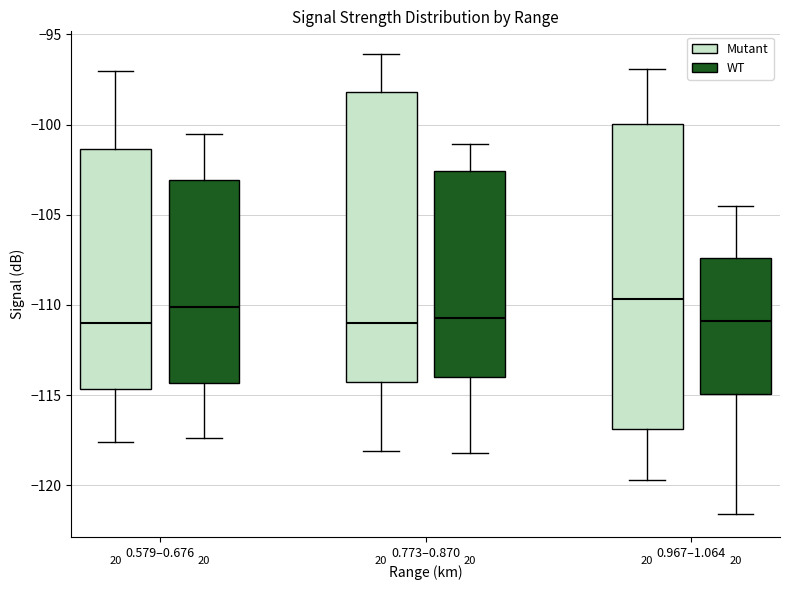

Reading left to right, transcribe this box plot: for each box, give where its median line is, the range the box spans, and where its two whiskers end, as read against the y-axis. The values are not printed on the chart, so give them approximately, as read against the axis.

0.579–0.676 (Mutant): median -111.0, box -114.5 to -101.5, whiskers -117.5 to -97.0
0.579–0.676 (WT): median -110.0, box -114.5 to -103.0, whiskers -117.5 to -100.5
0.773–0.870 (Mutant): median -111.0, box -114.5 to -98.0, whiskers -118.0 to -96.0
0.773–0.870 (WT): median -110.5, box -114.0 to -102.5, whiskers -118.0 to -101.0
0.967–1.064 (Mutant): median -109.5, box -117.0 to -100.0, whiskers -119.5 to -97.0
0.967–1.064 (WT): median -111.0, box -115.0 to -107.5, whiskers -121.5 to -104.5